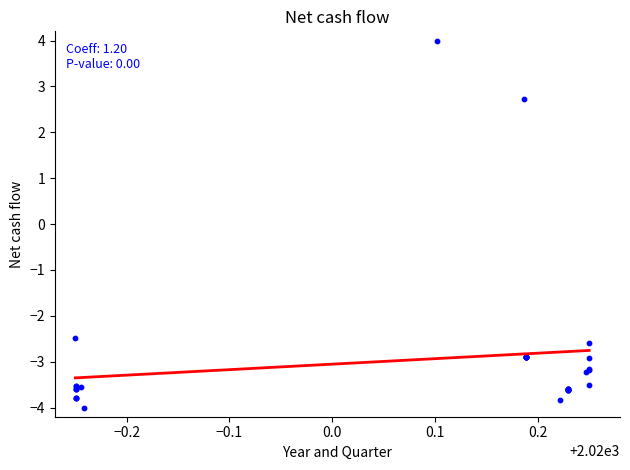

What Y value in the scatter plot is closest to 0?

-2.5